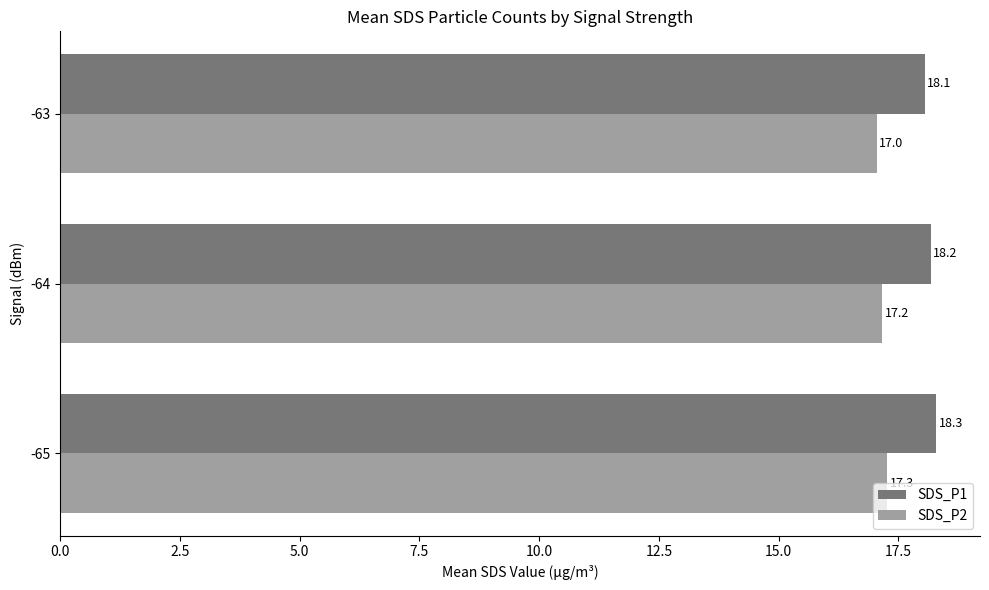

Which series has the largest total across all categories?

SDS_P1